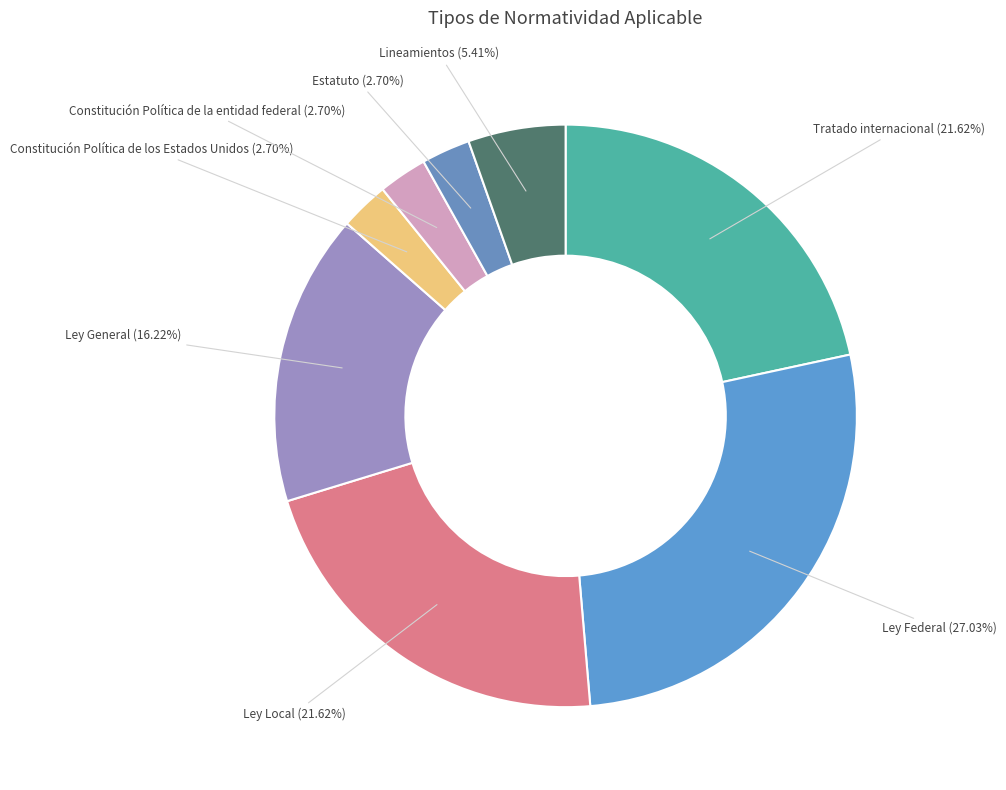

Approximately how many times larger is the value at Tratado internacional compared to Constitución Política de la entidad federal?

8.0